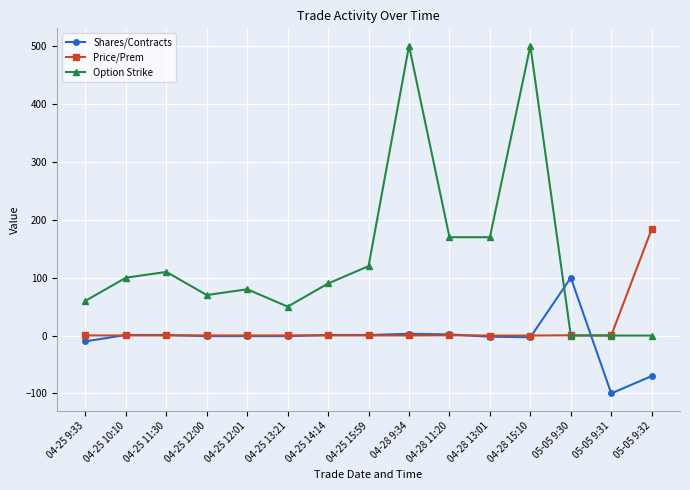

How many data points does each series have?

15